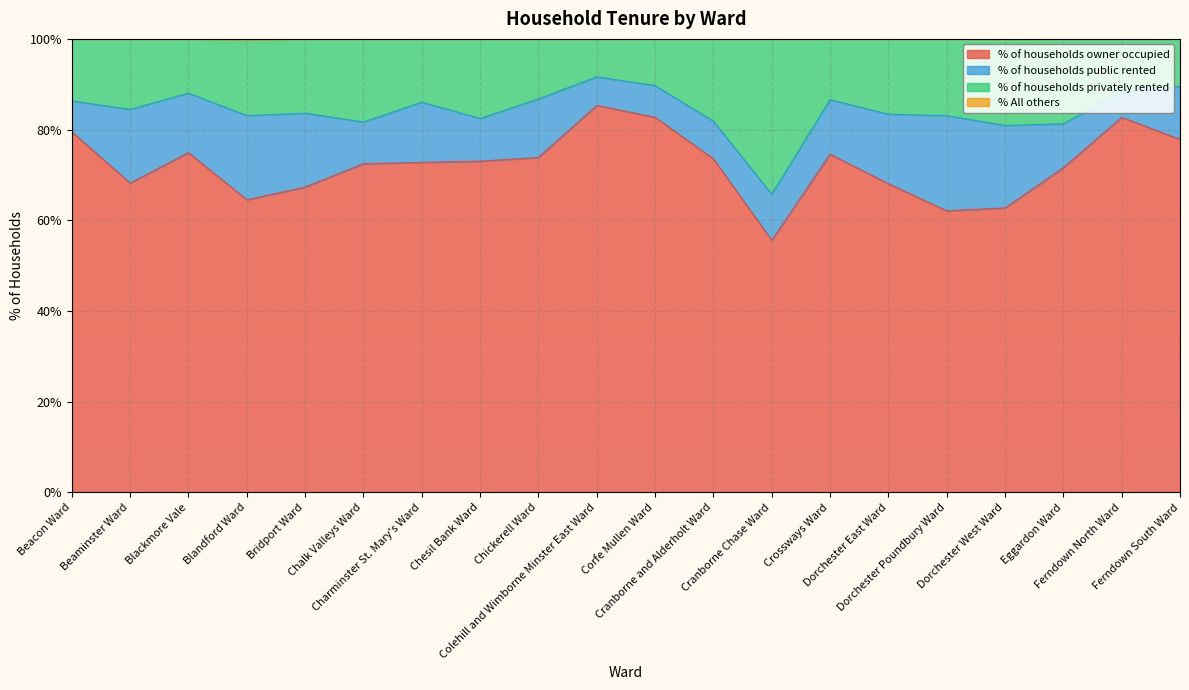

What is the maximum value for % of households owner occupied?

85.3